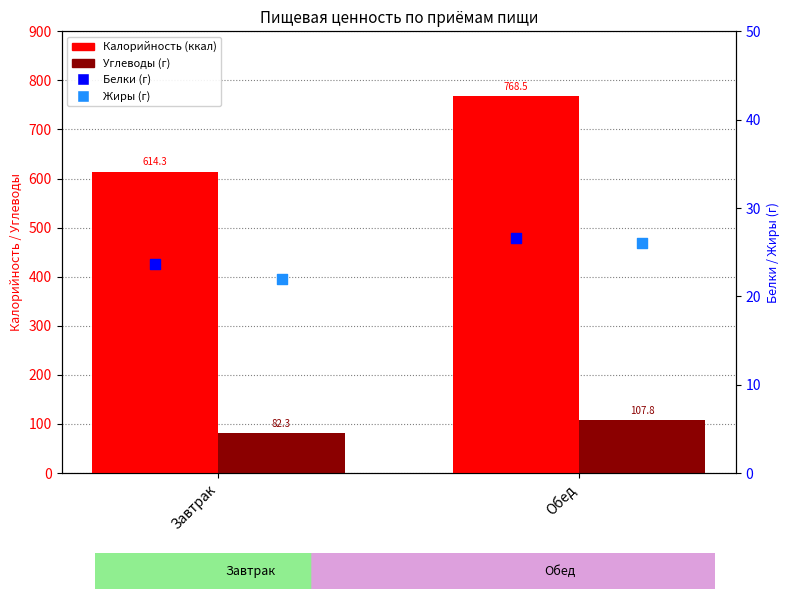

Which series has the largest Y range (max minus min)?

Калорийность (ккал)